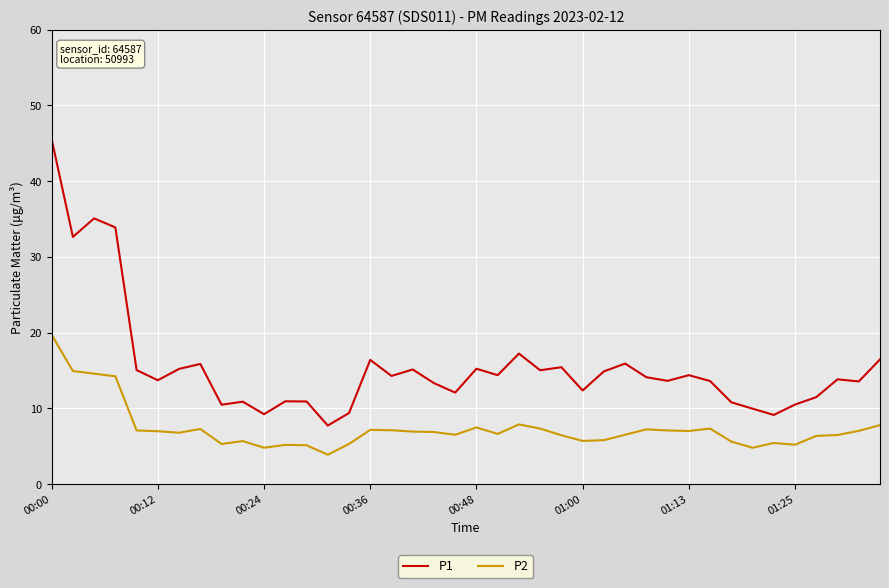

Which series has the largest total across all categories?

P1